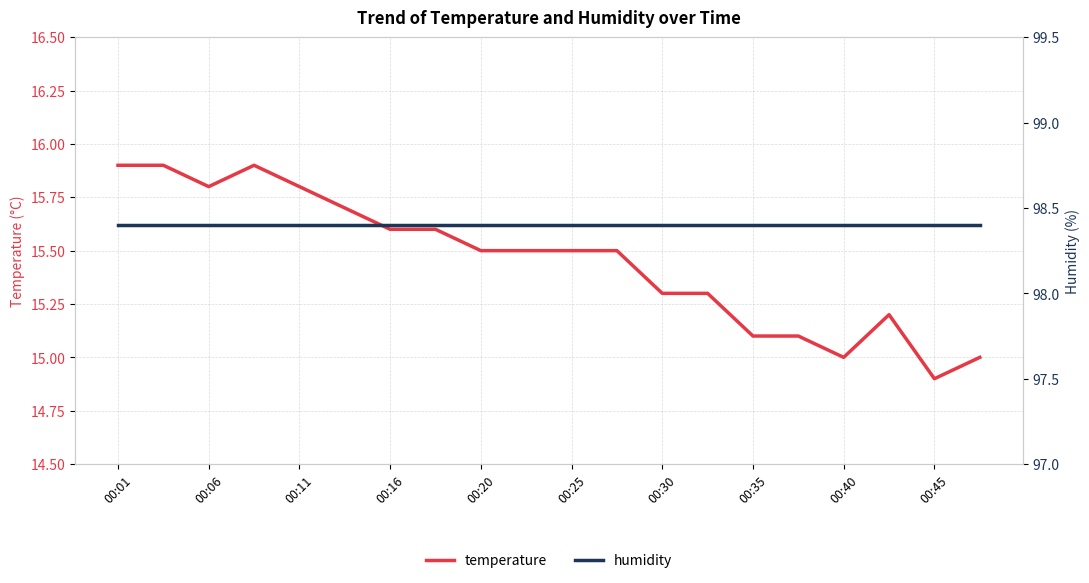

True or false: temperature and humidity intersect in this chart.

False